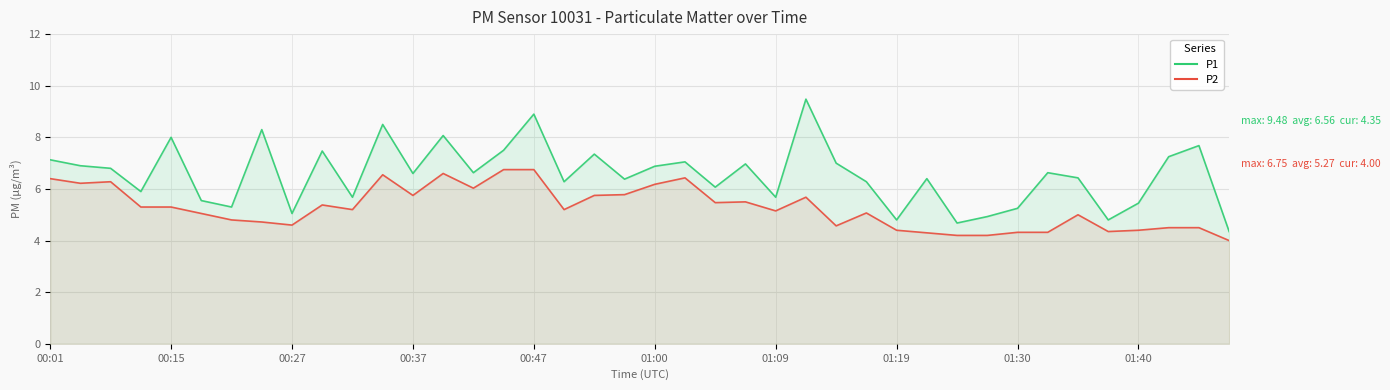

Which series has the widest spread of values?

P1